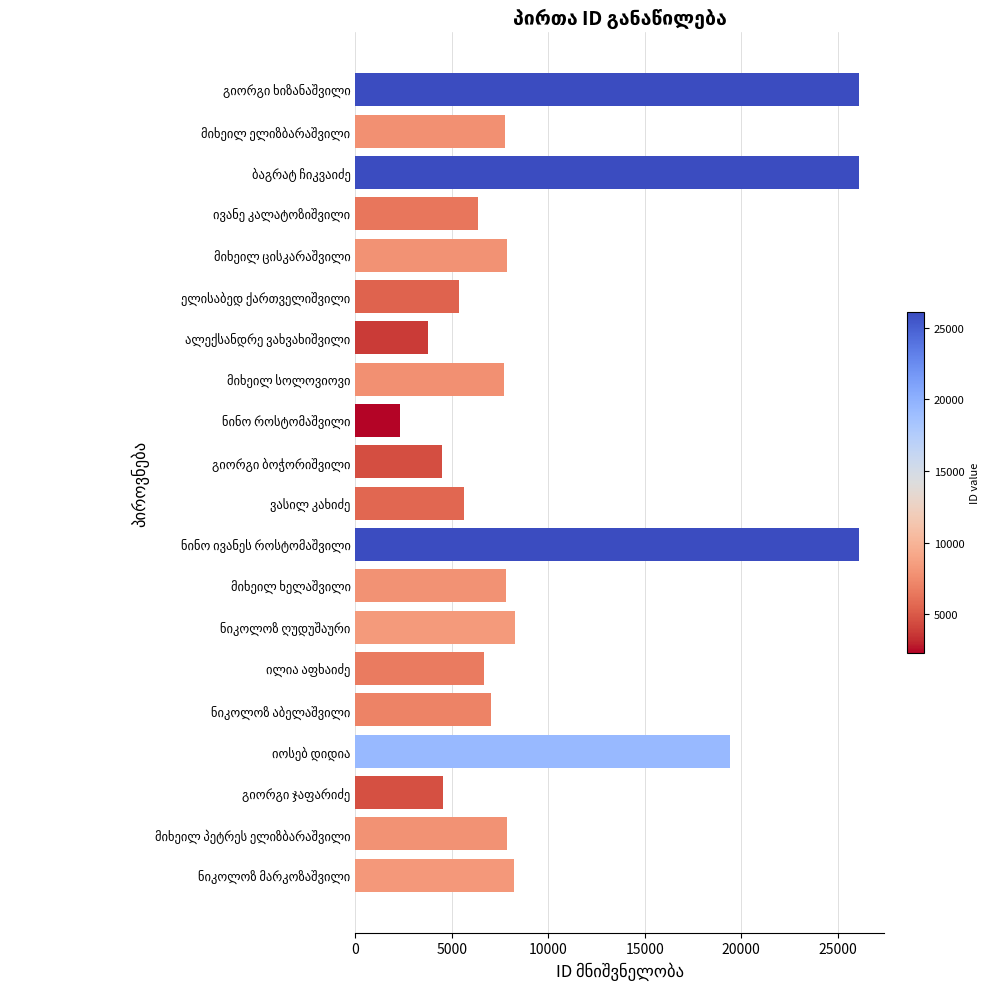

What is the difference between the maximum and minimum values?

23809